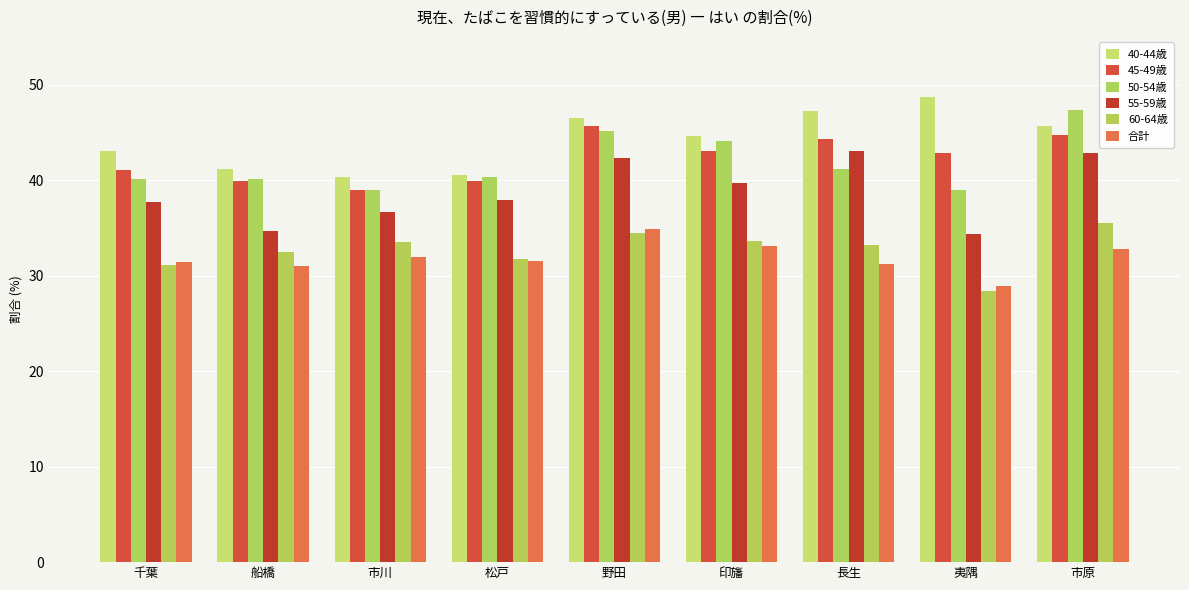

Is the value of 合計 at 市川 greater than the value of 50-54歳 at 野田?

No